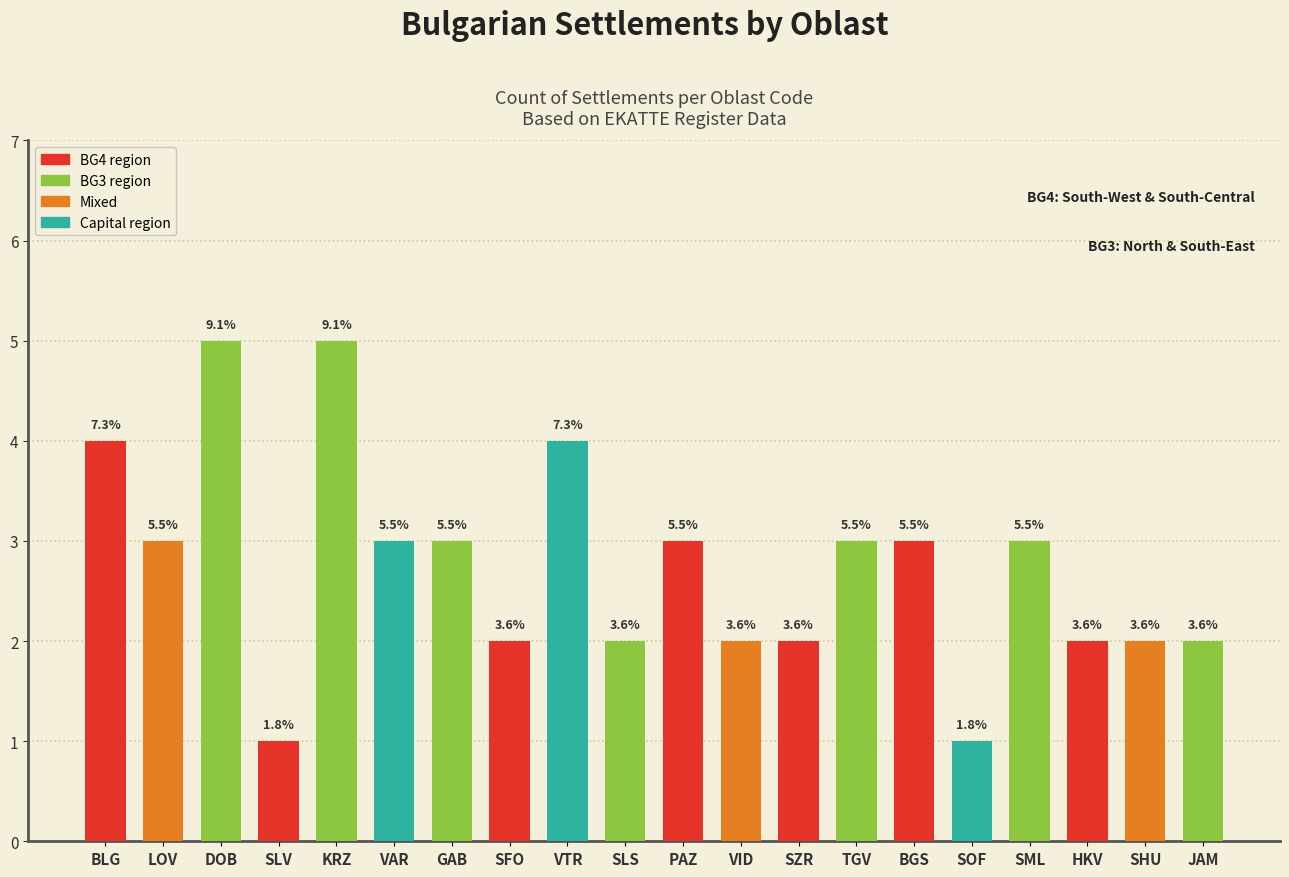

List the labels in order of value, smallest first.

SLV, SOF, SFO, SLS, VID, SZR, HKV, SHU, JAM, LOV, VAR, GAB, PAZ, TGV, BGS, SML, BLG, VTR, DOB, KRZ